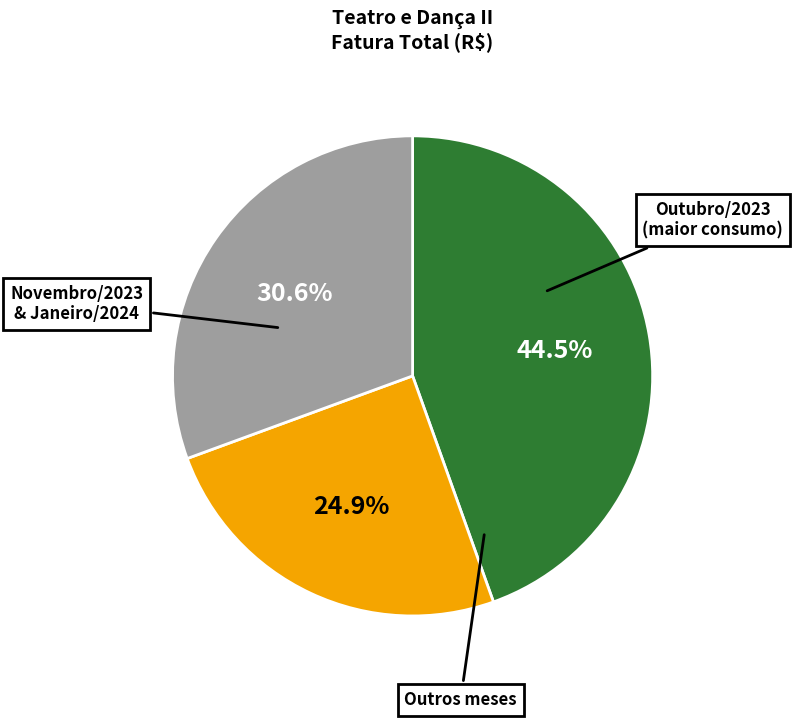

Is there a majority slice in this chart?

No